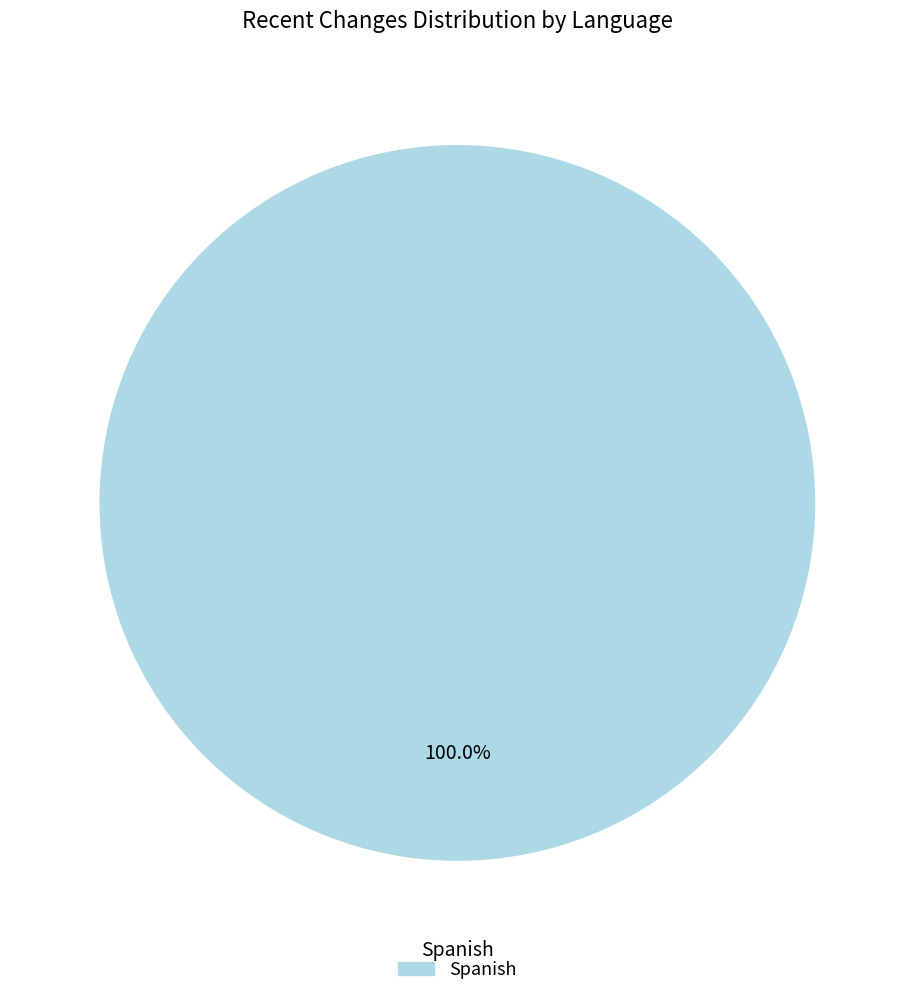

Is there a majority slice in this chart?

Yes